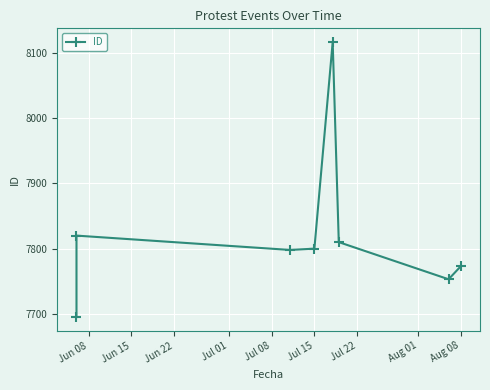

Is this an area chart (filled region under the line)?

No